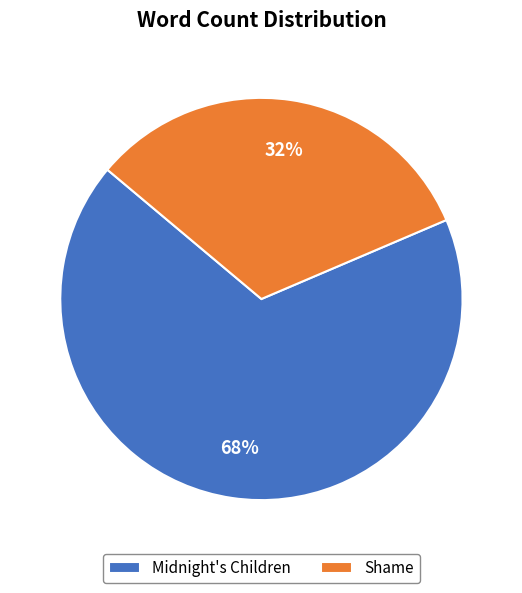

Which slice represents more than half of the pie?

Midnight's Children